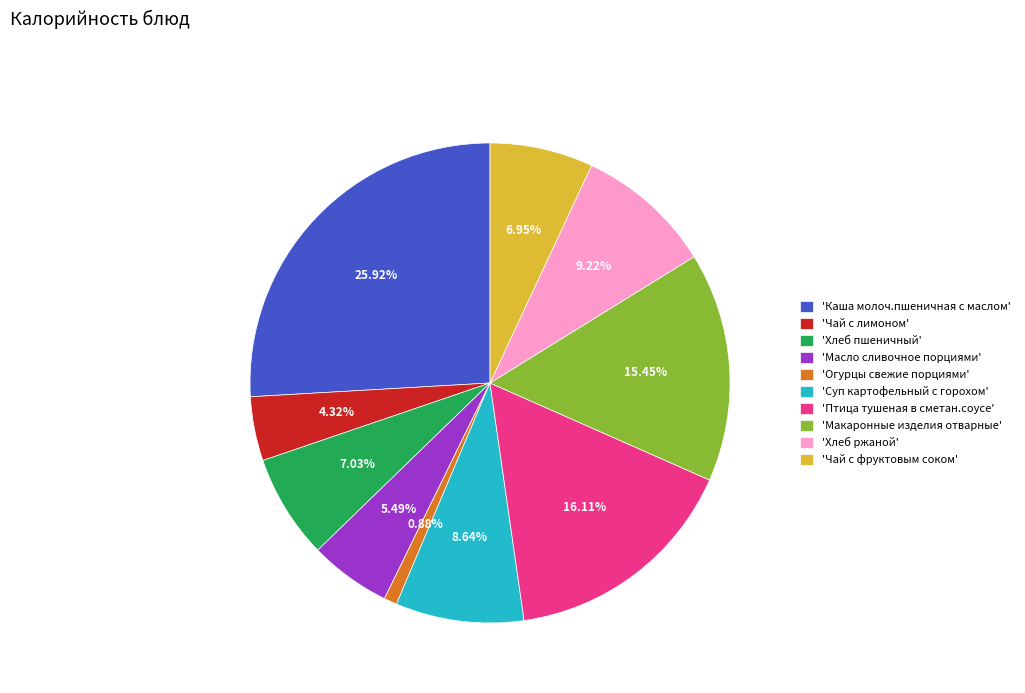

Combined, do 'Хлеб пшеничный' and 'Чай с фруктовым соком' account for over 50%?

No